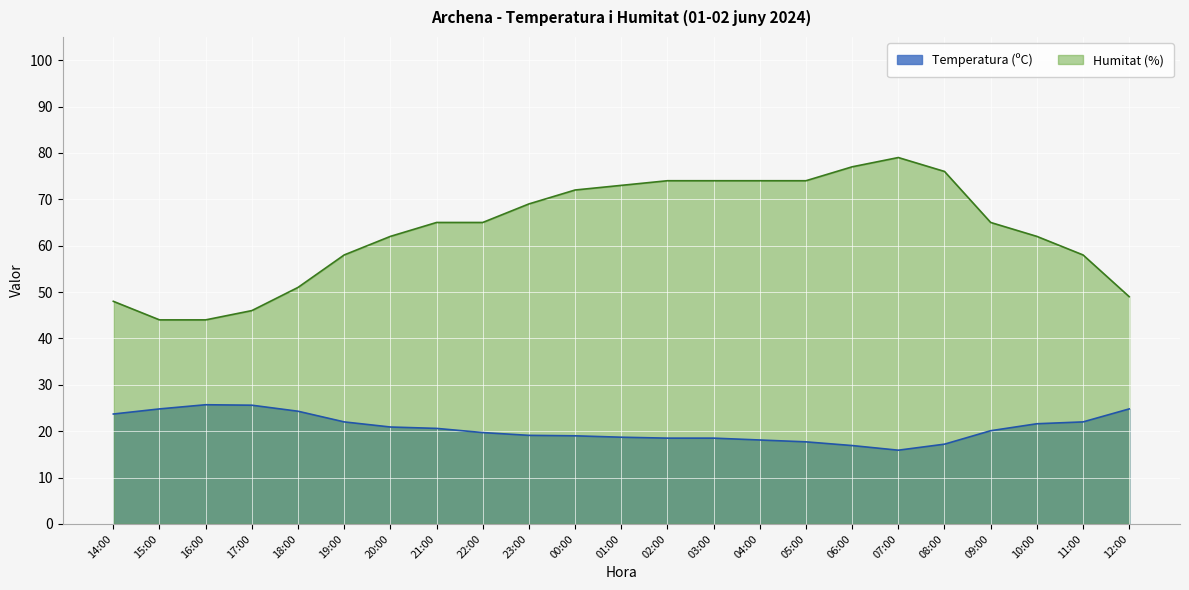

How many distinct data groups are displayed?

2